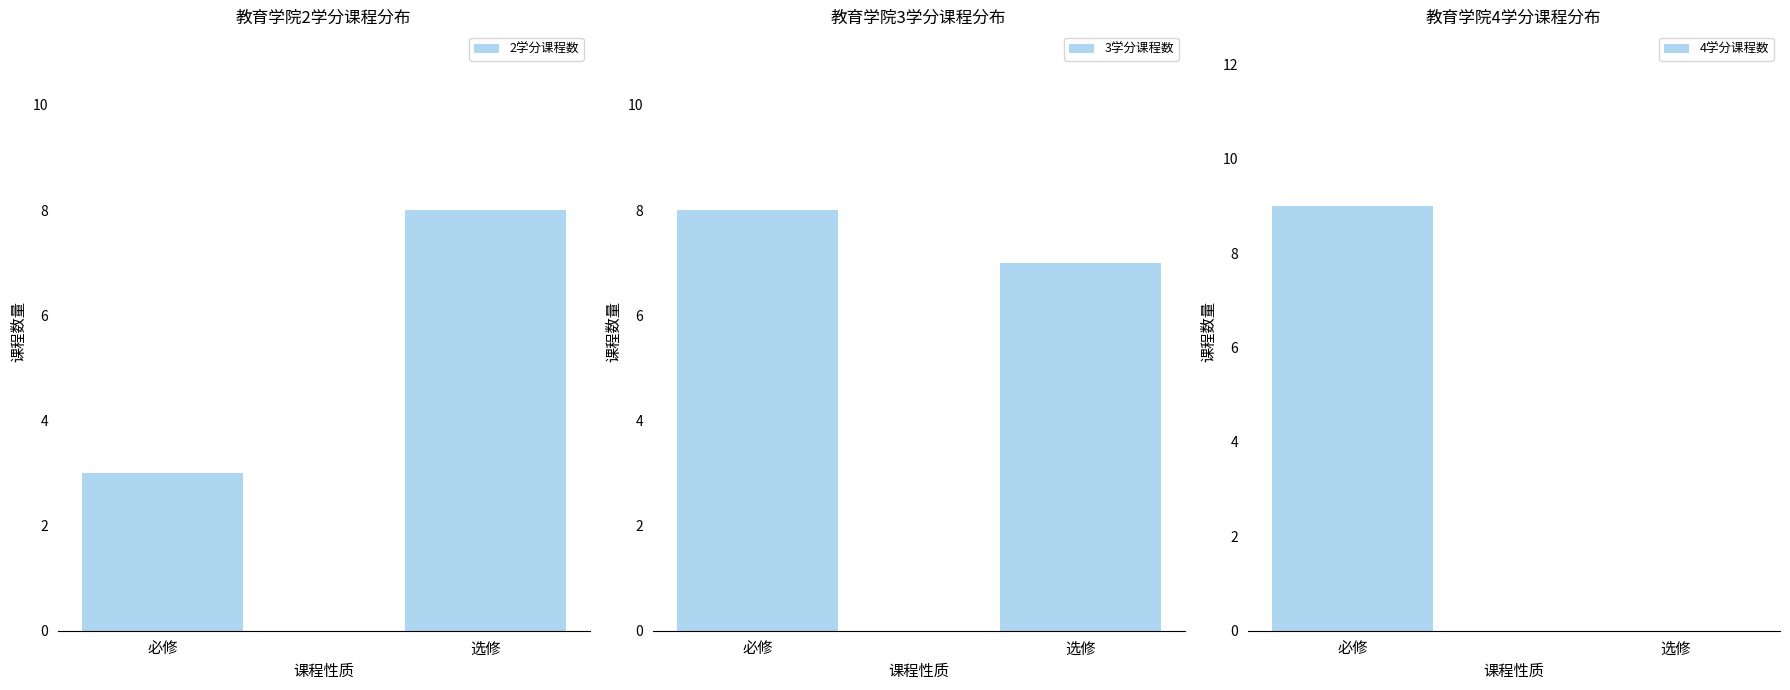

How many series are shown in this chart?

3